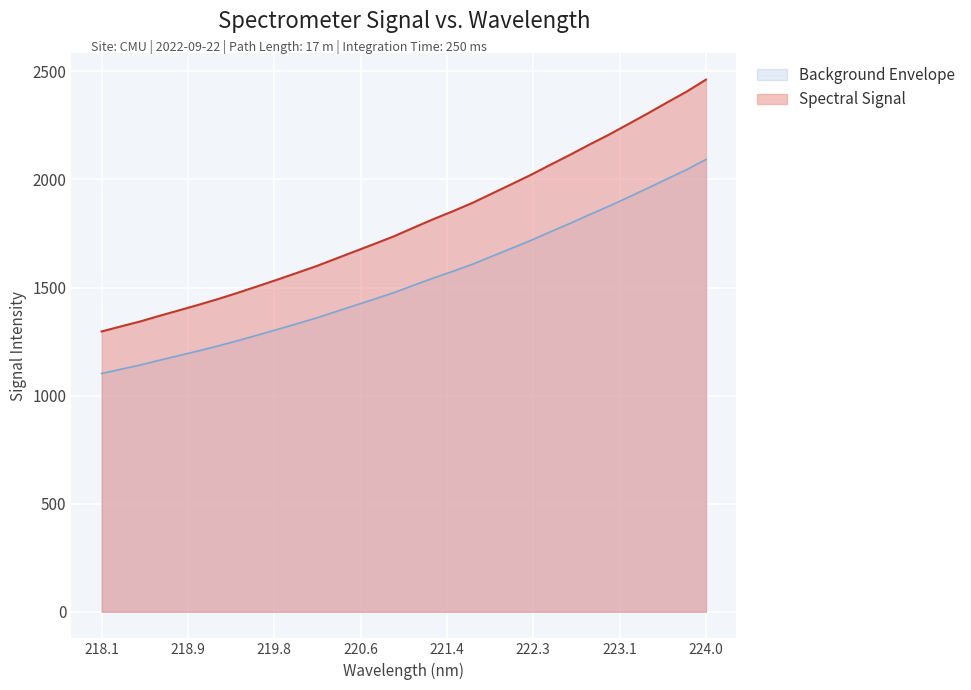

Which has a higher value, 223.408 or 223.7895?

223.7895